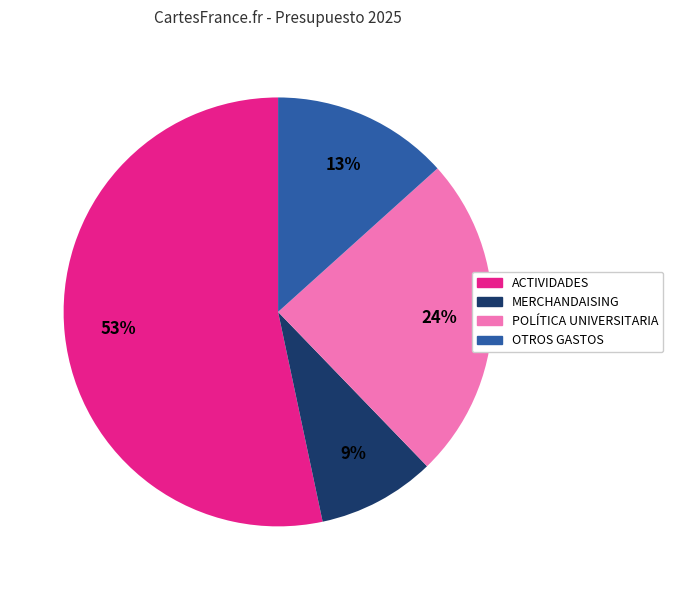

Count the number of slices in the pie.

4